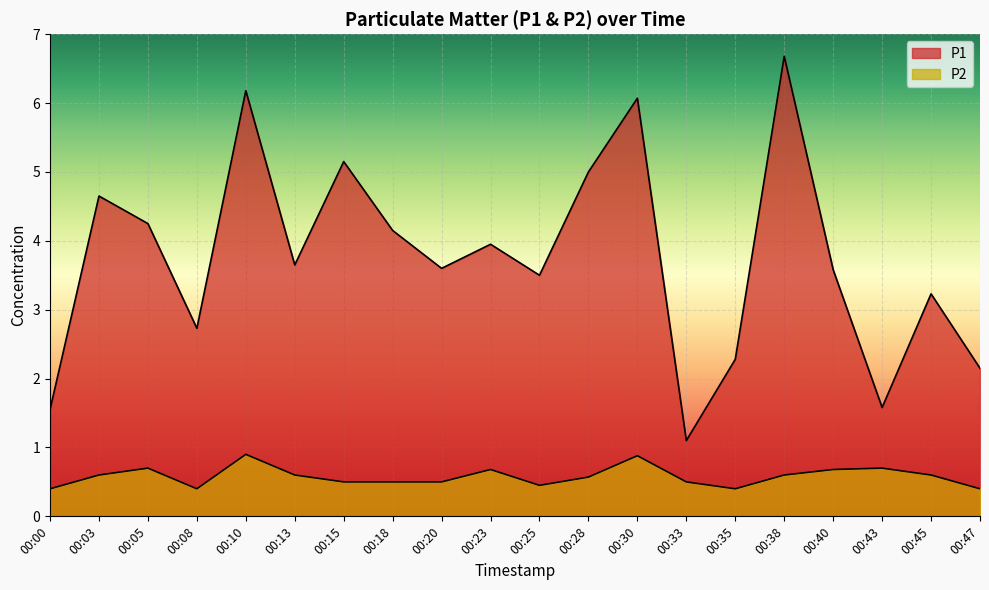

What is the difference between the P2 values at 00:08 and 00:40?

0.3